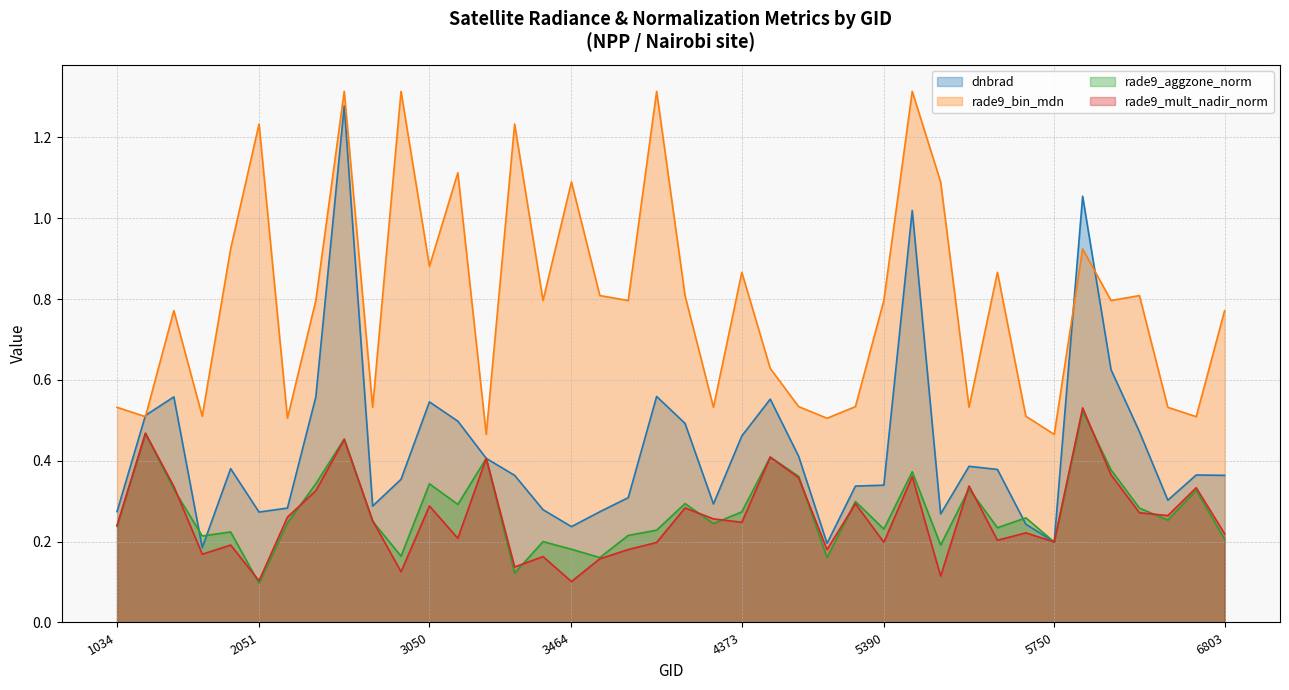

At which category is the sum across all series the highest?

2249